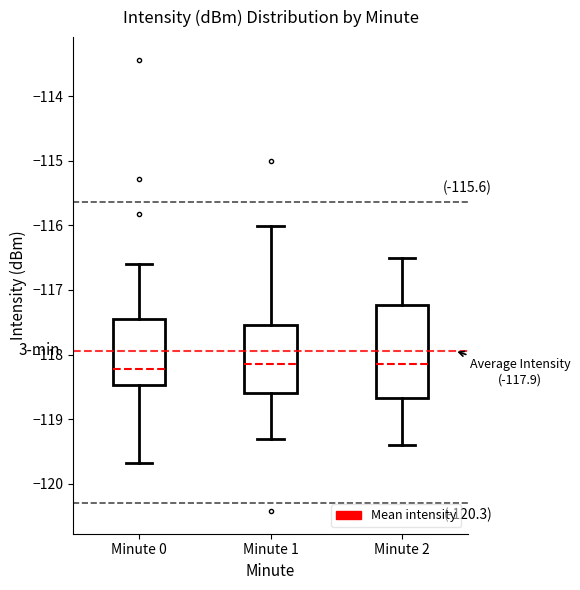

Where does the upper whisker of the box for Minute 1 end on the y-axis? The values are not printed on the chart, so give them approximately, as read against the axis.

-116.0